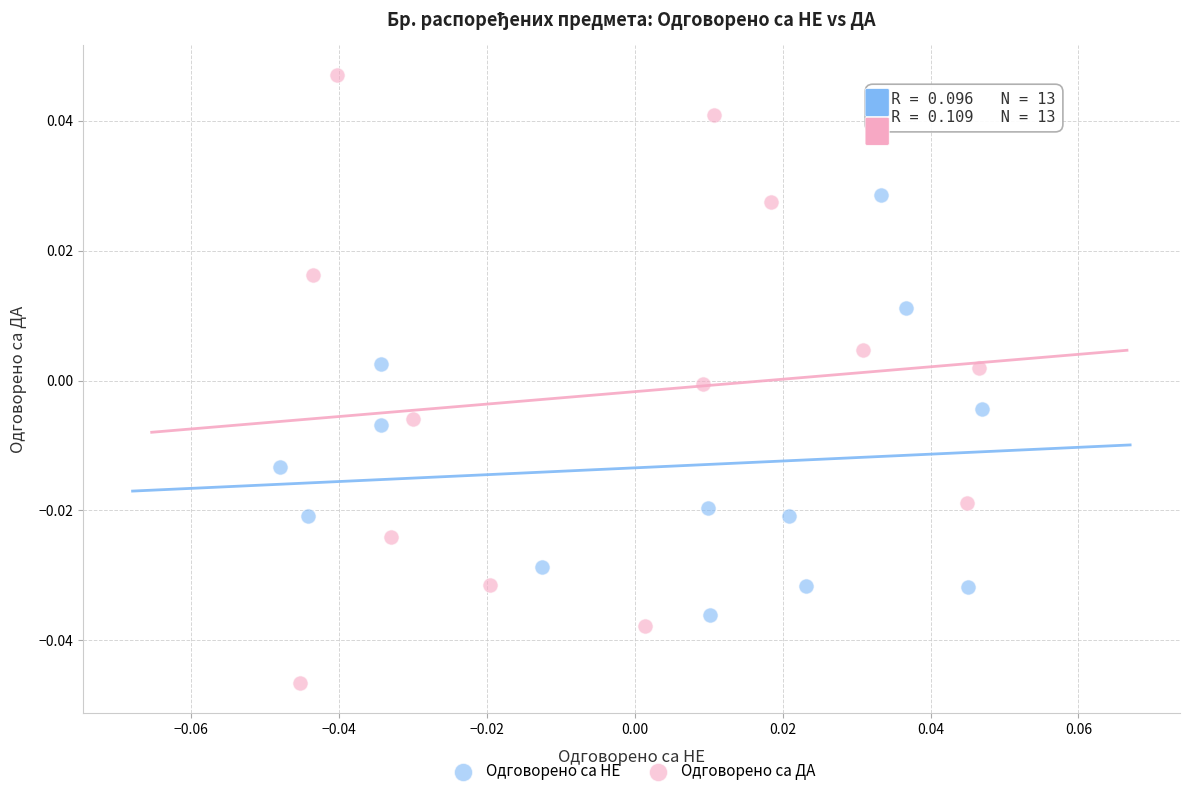

Which series contains the lowest Y value?

Одговорено са ДА